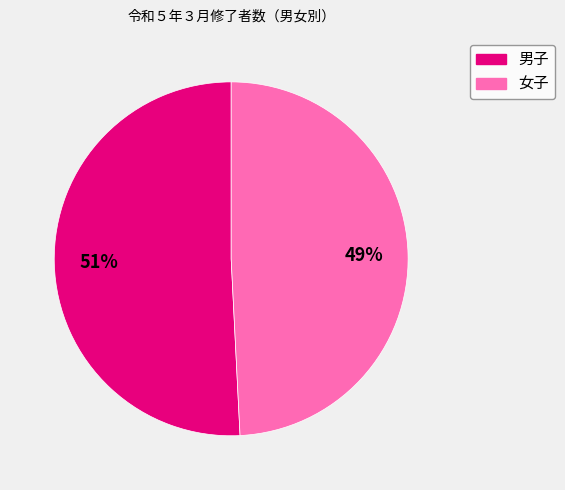

Is the sum of 女子 and 男子 greater than half?

Yes